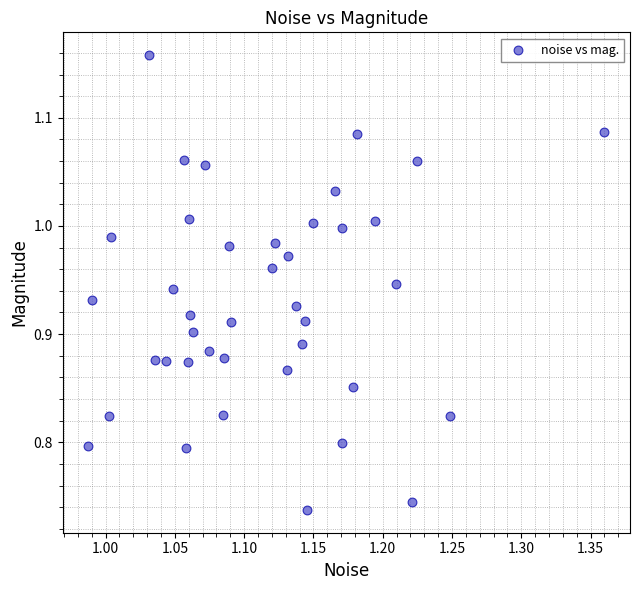

What is the range of X values (max minus min)?

0.4